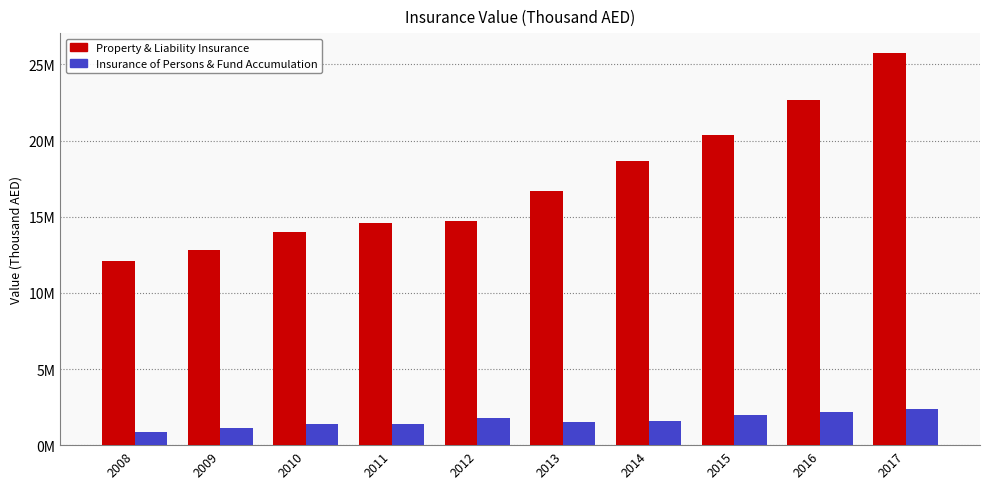

What are all the series names shown in the legend?

Property & Liability Insurance, Insurance of Persons & Fund Accumulation